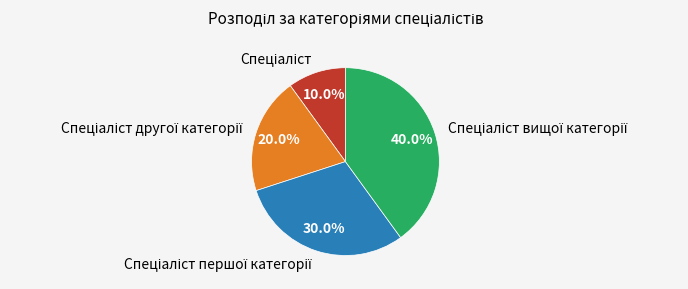

Is there a majority slice in this chart?

No